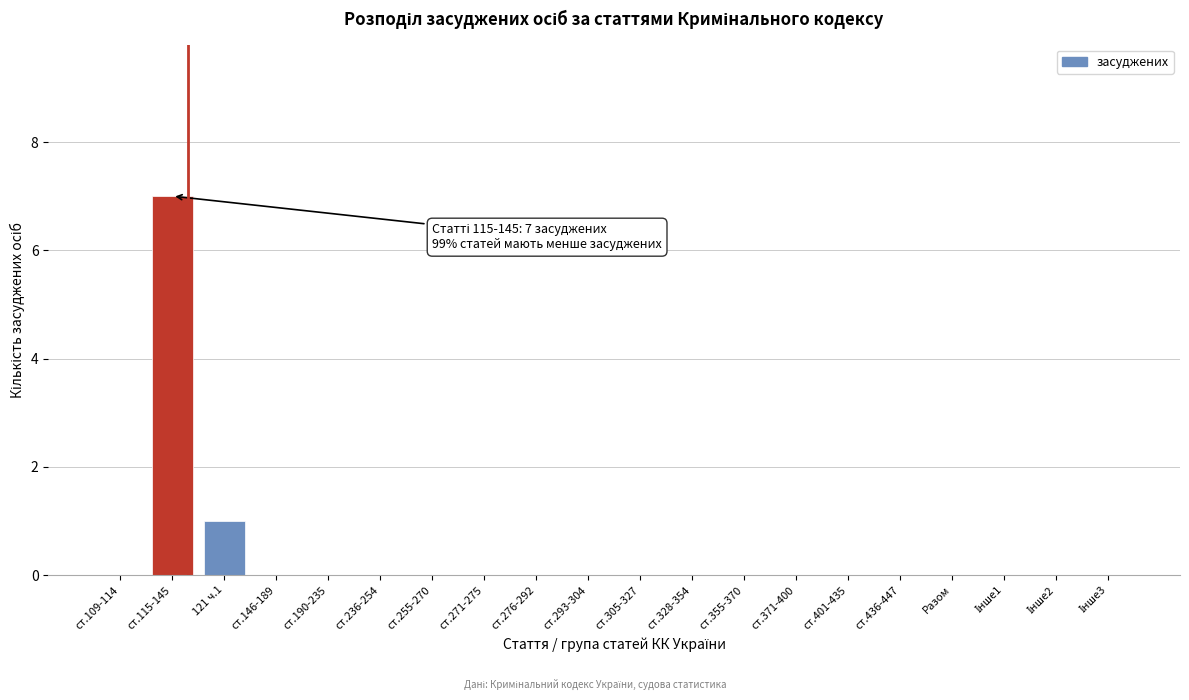

At which label is the value closest to 3?

121 ч.1